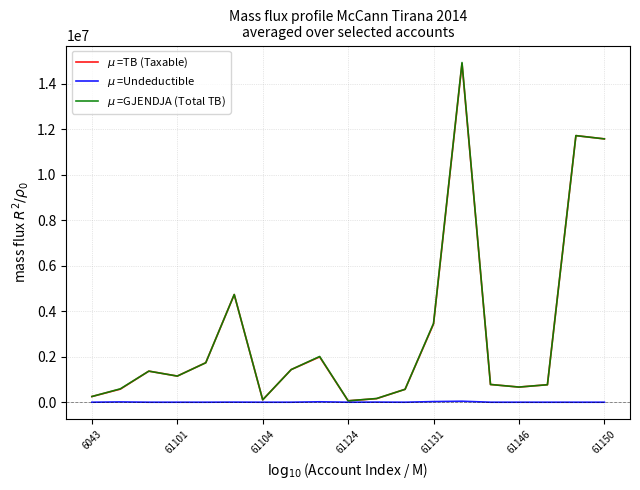

What is the sum of all $\mu$ =TB (Taxable) values?

57958878.2